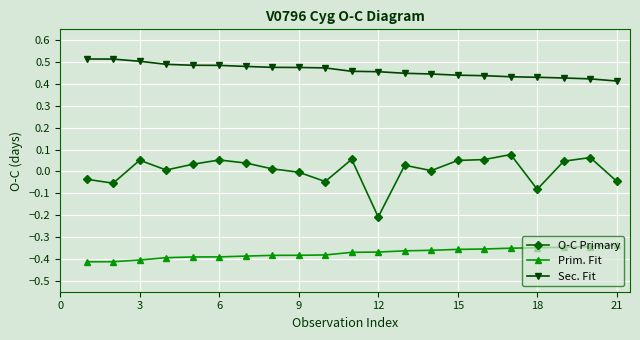

What is the sum of all Sec. Fit values?

9.7